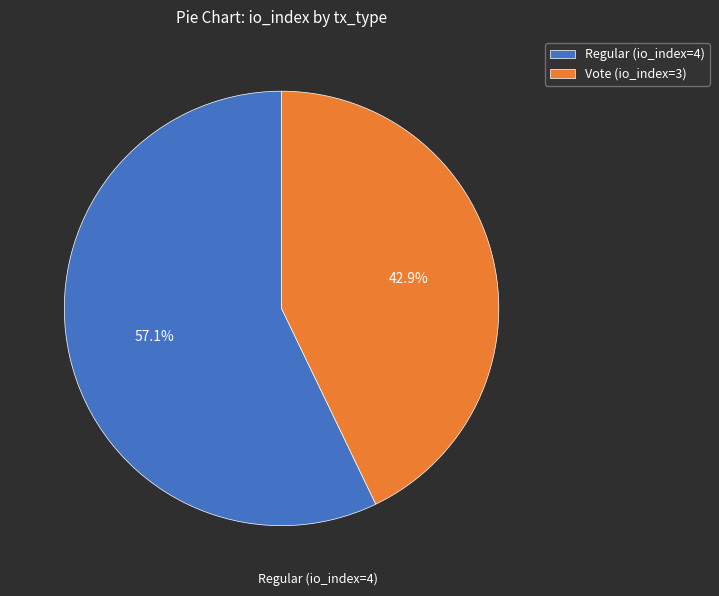

Is there any slice that represents more than half of the pie?

Yes